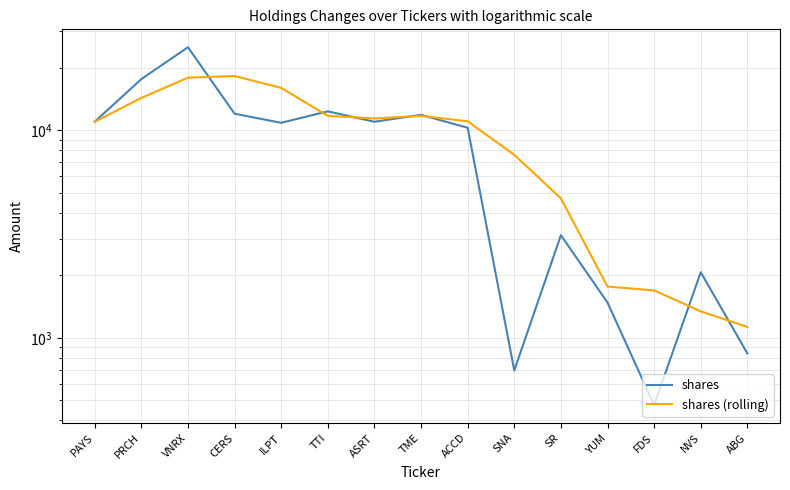

True or false: shares (rolling) and shares cross at least once.

True